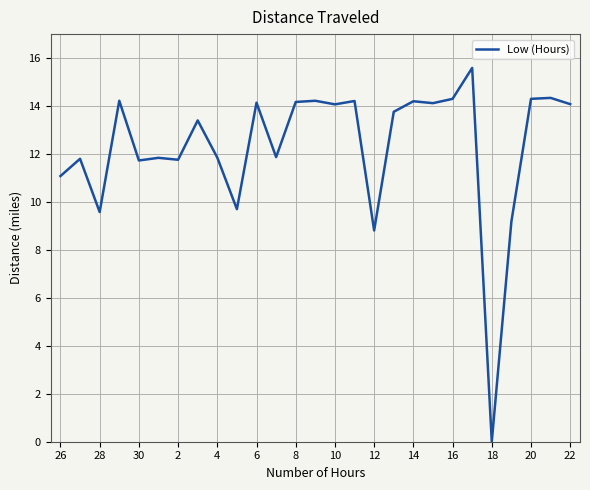

What is the difference between the maximum and minimum values?

15.6